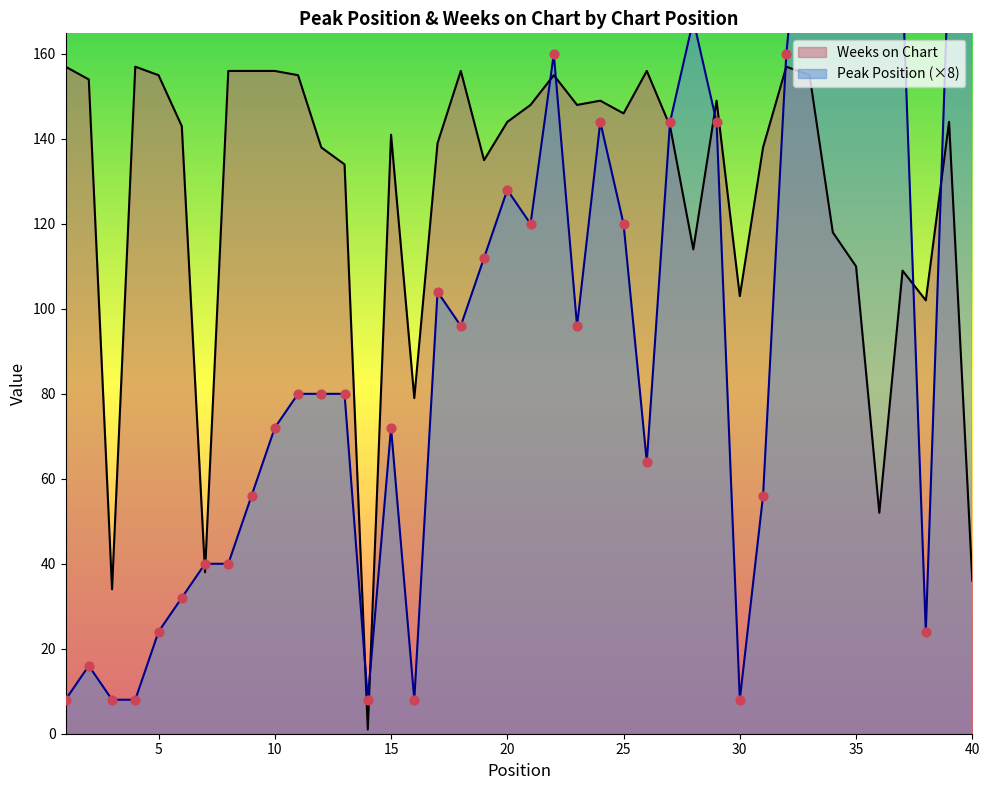

Which series reaches the maximum Y coordinate?

Peak Position